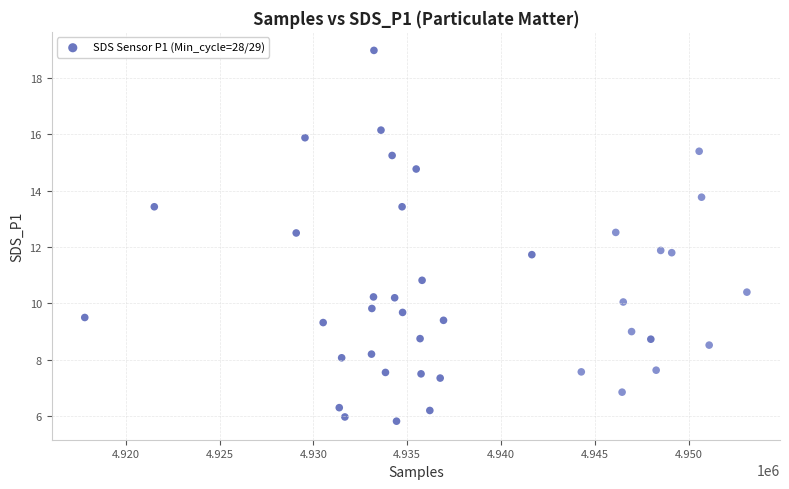

What is the range of Y values (max minus min)?

13.2